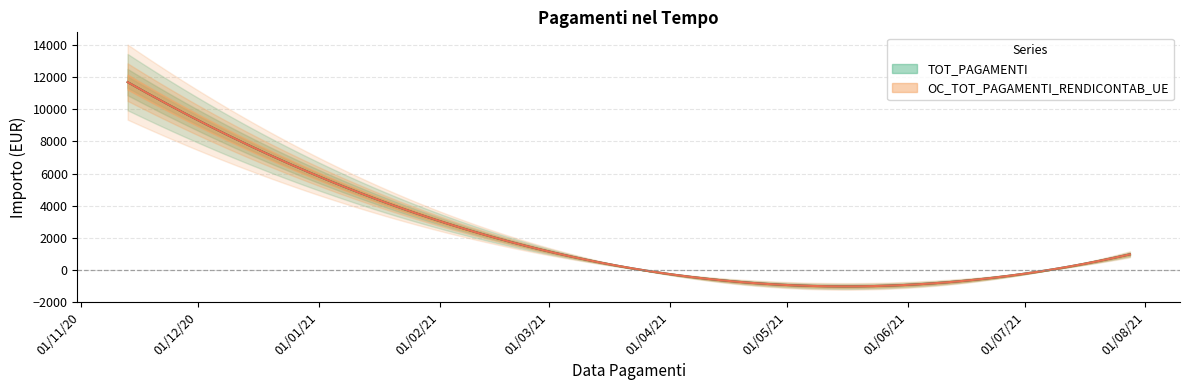

What is the maximum value shown in the chart?

11695.7